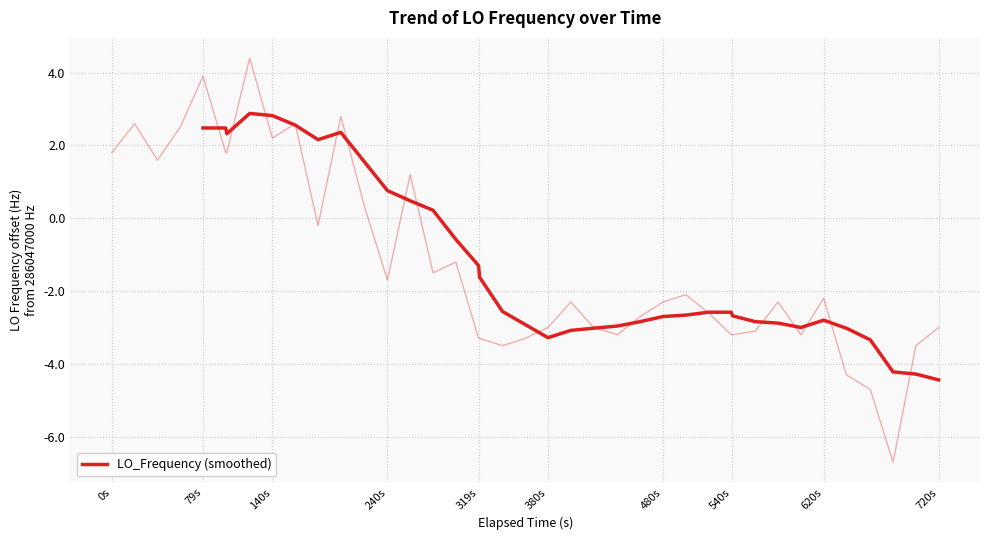

What position from the left is 240s?

10